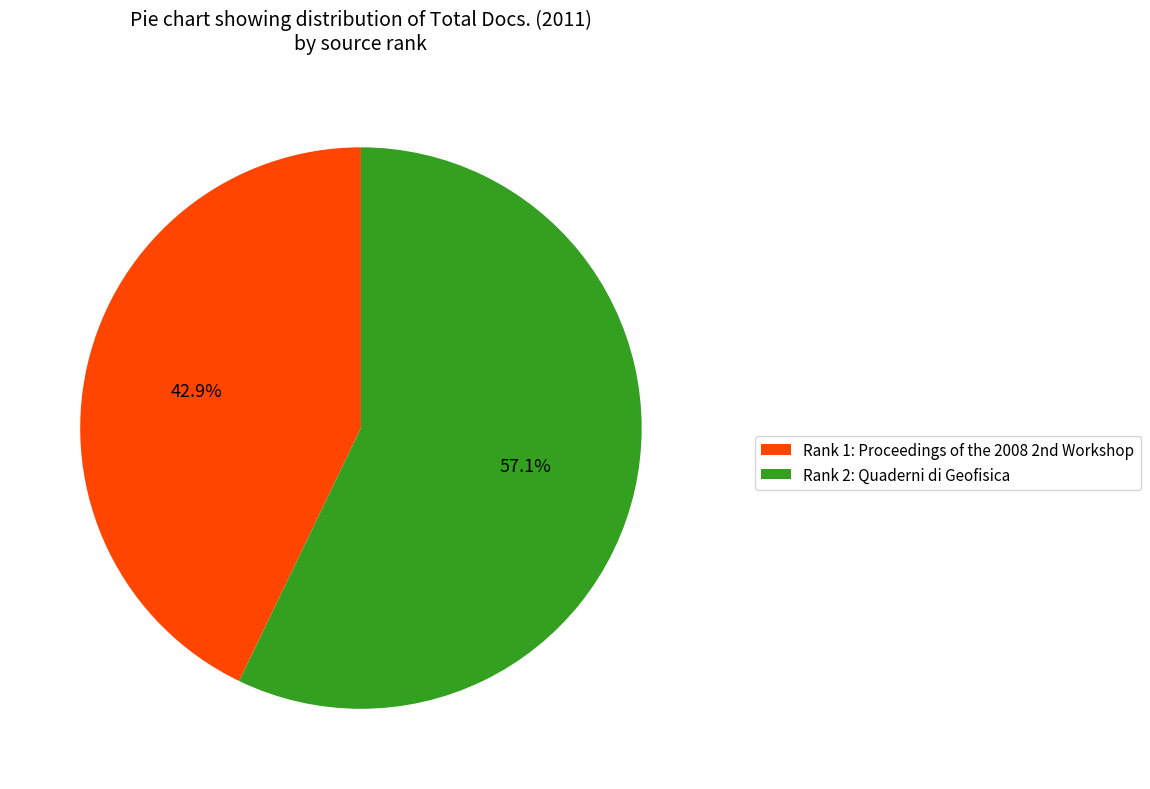

Is there any slice that represents more than half of the pie?

Yes